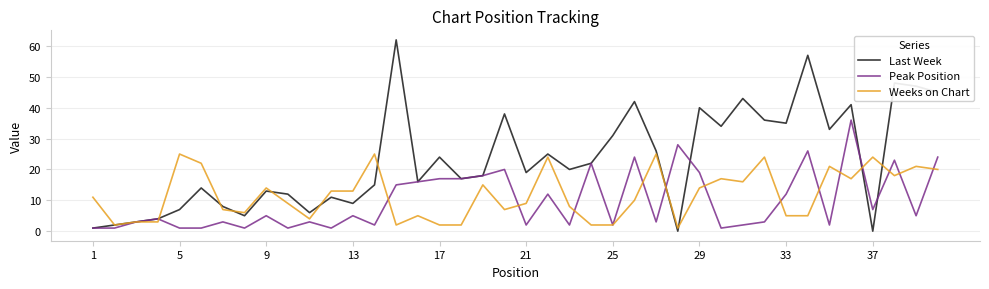

Which series has the largest range (max minus min)?

Last Week